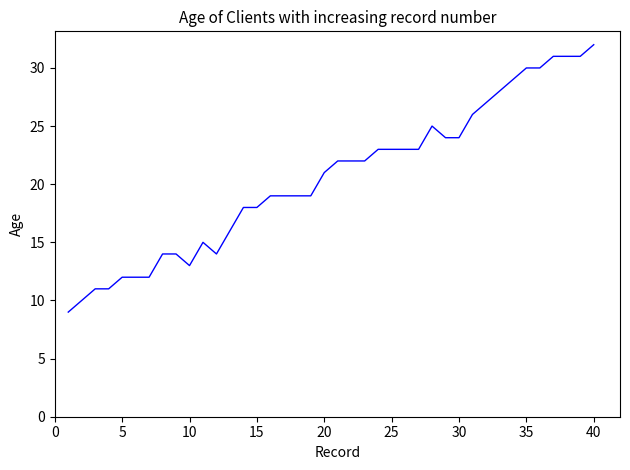

How many series are shown in this chart?

1